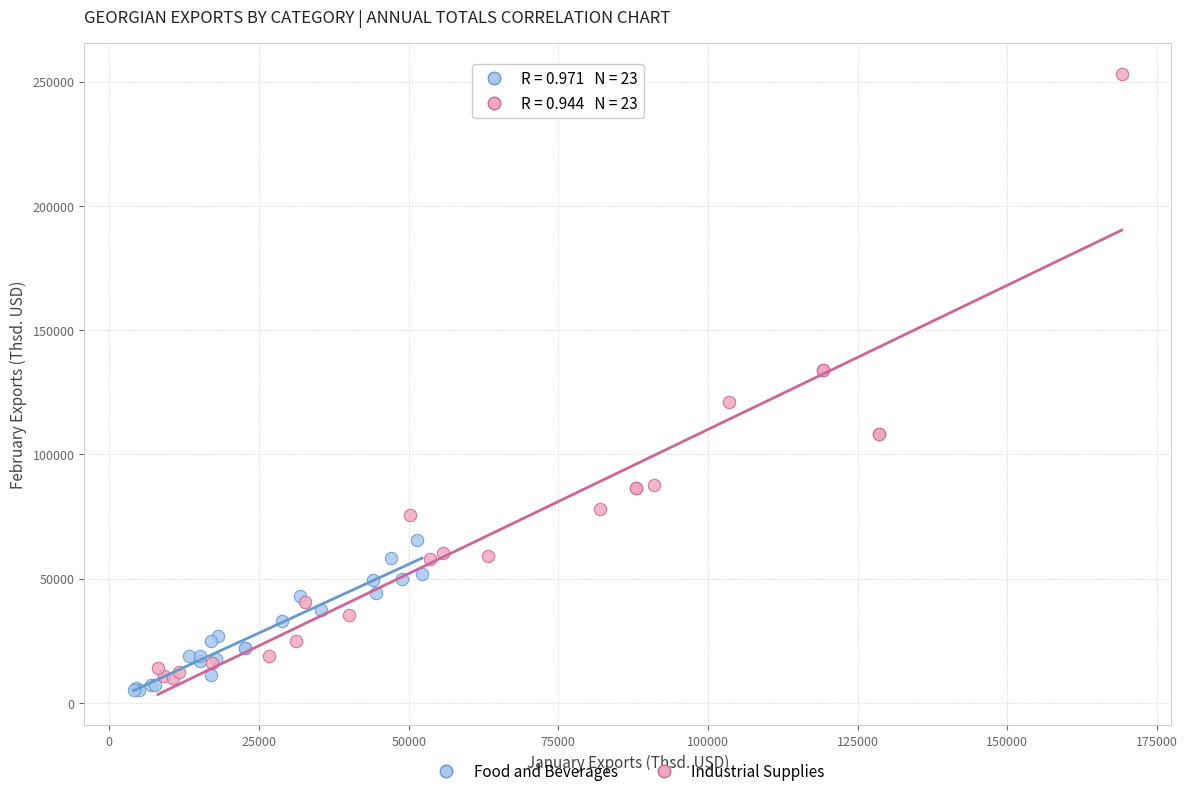

Which series reaches the minimum Y coordinate?

Food and Beverages